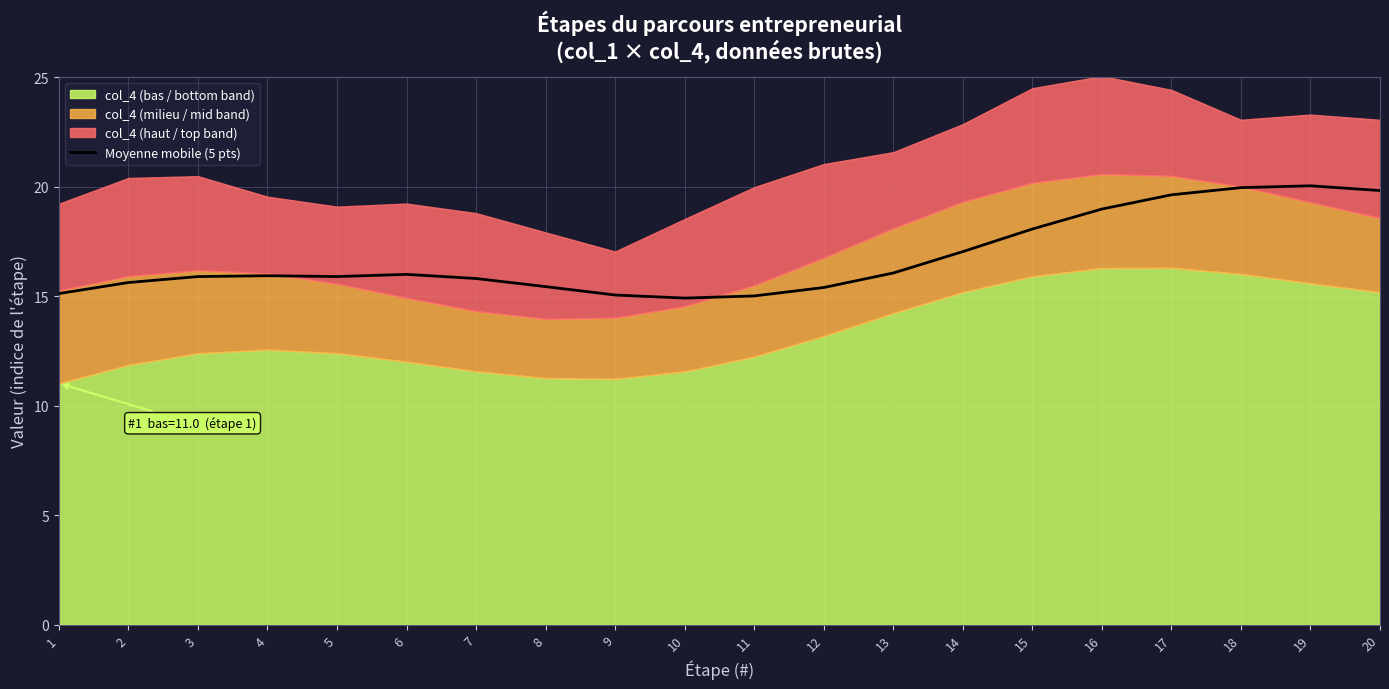

True or false: the data shows 15.8 at 7.

True